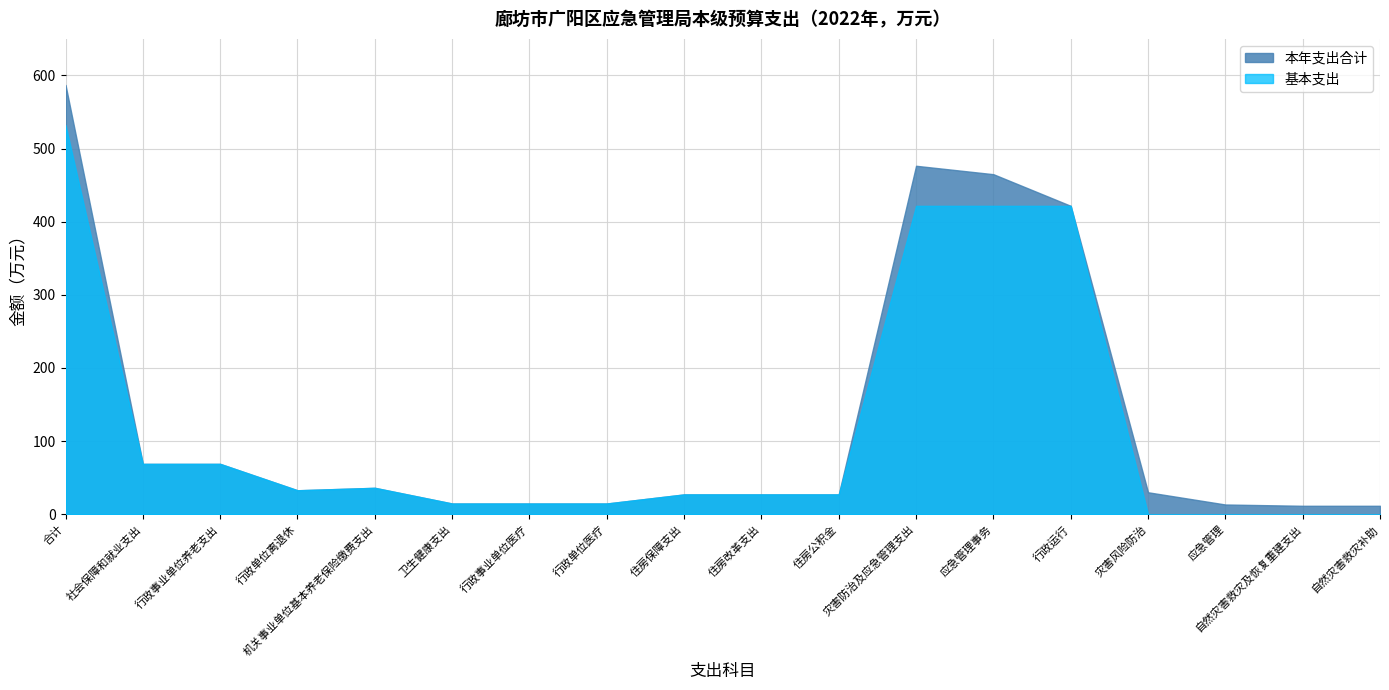

True or false: 本年支出合计 and 基本支出 intersect in this chart.

False